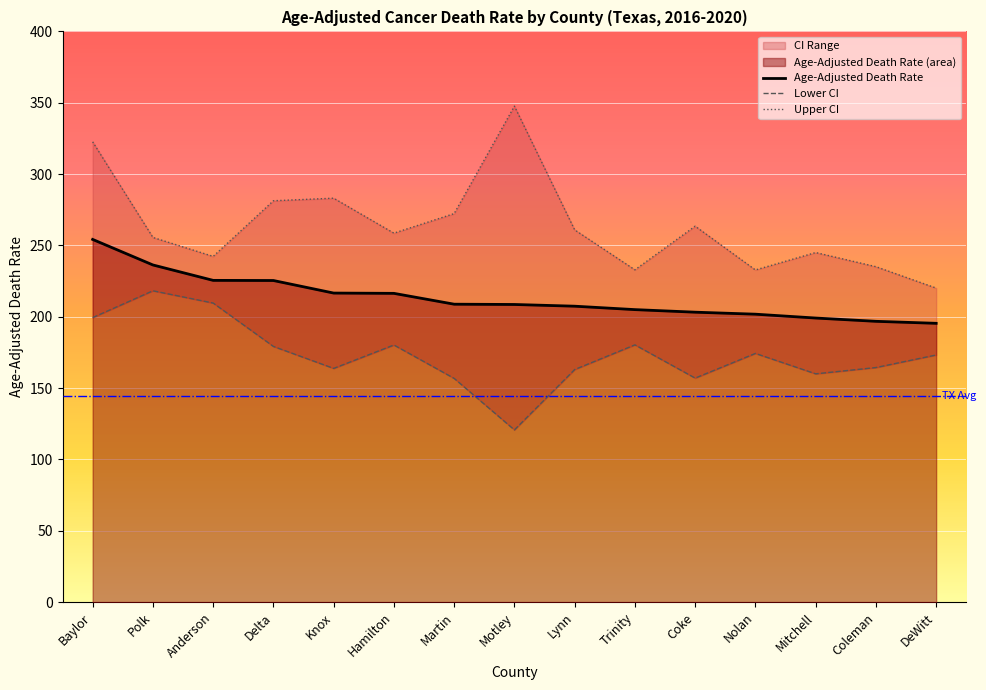

Does the chart display data point markers on the line(s)?

No